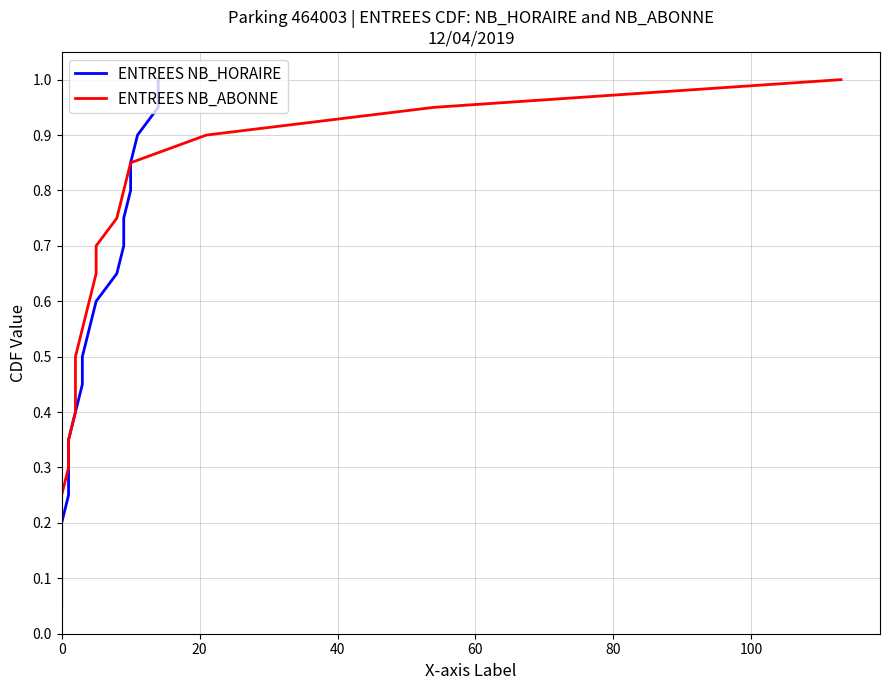

Count the number of categories in the chart.

20